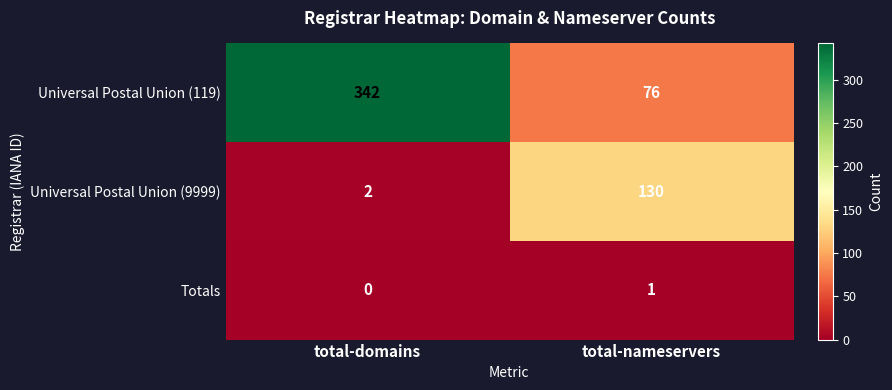

How many data points does each series have?

2